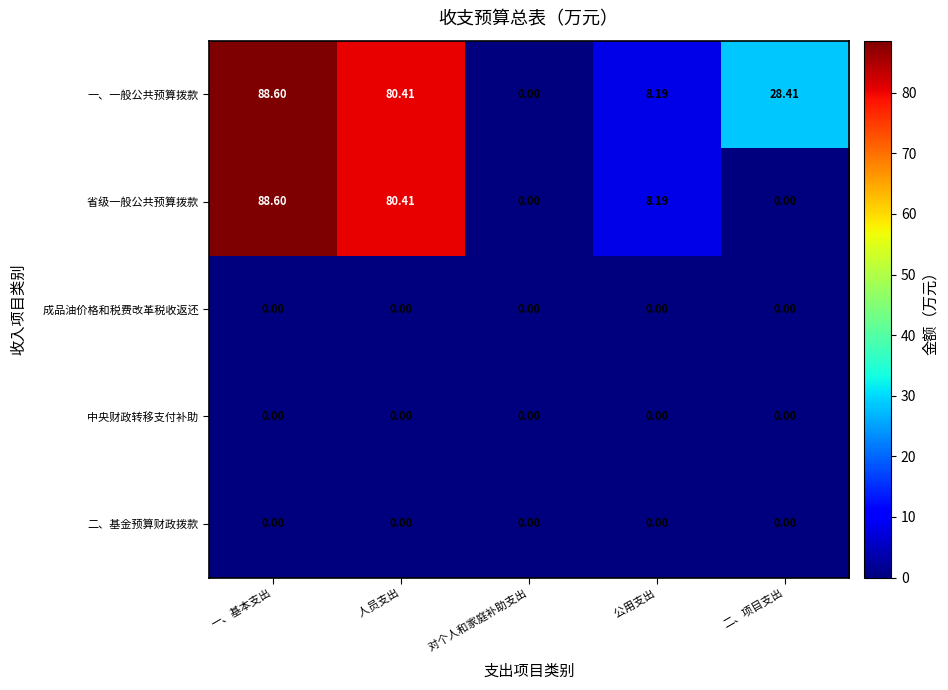

Rank the categories by 一、一般公共预算拨款 value from lowest to highest.

    对个人和家庭补助支出,     公用支出, 二、项目支出,     人员支出, 一、基本支出